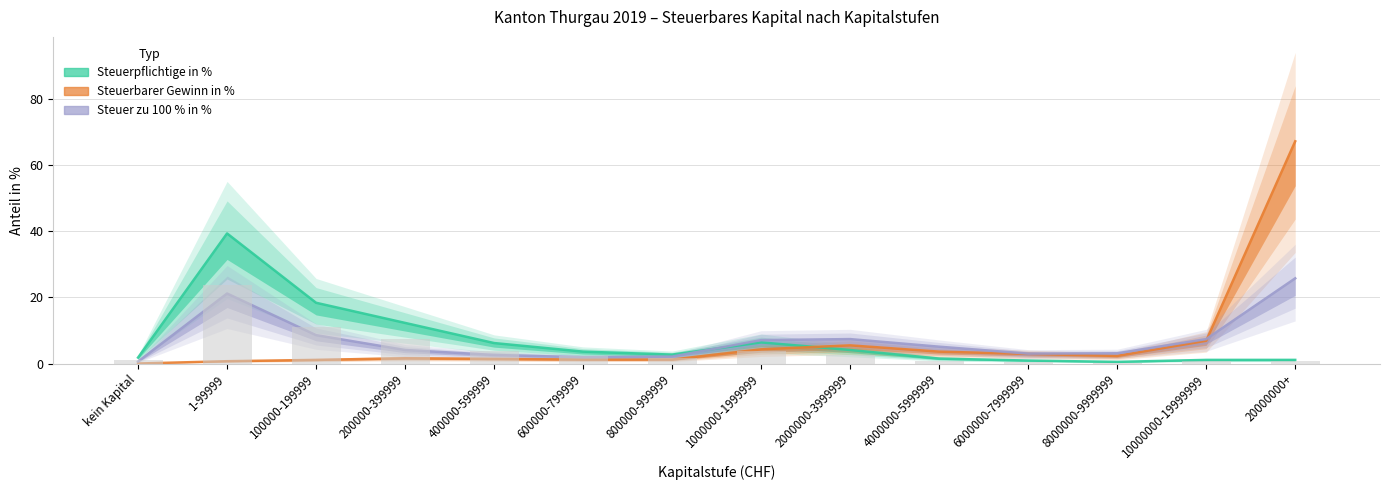

Which series has the largest total across all categories?

Steuerpflichtige in %